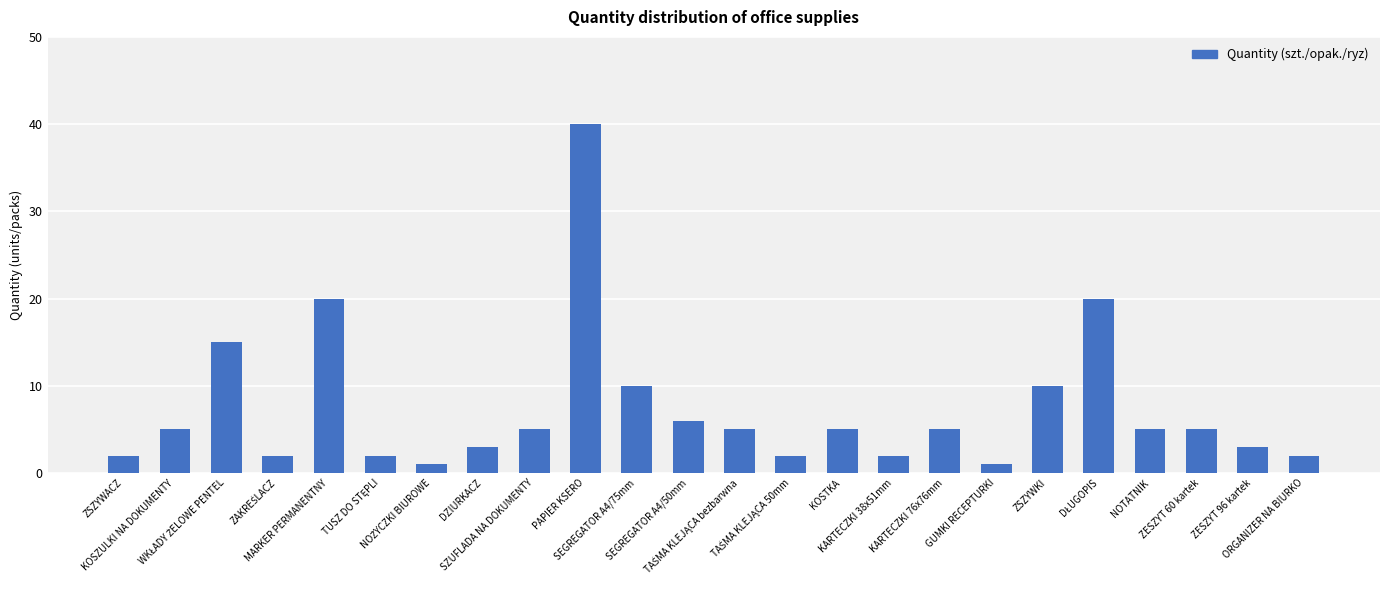

What is the sum of all values?

176